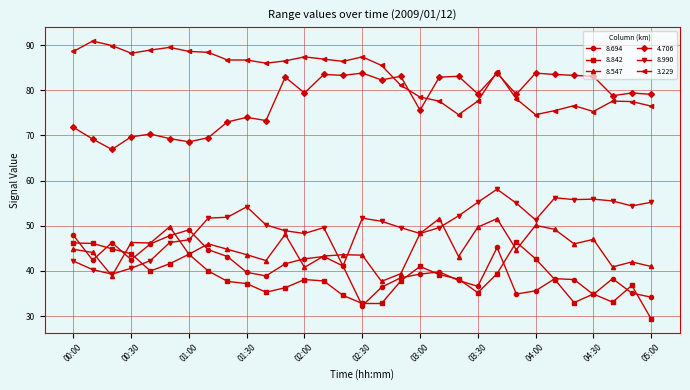

Which series has the largest total across all categories?

3.229